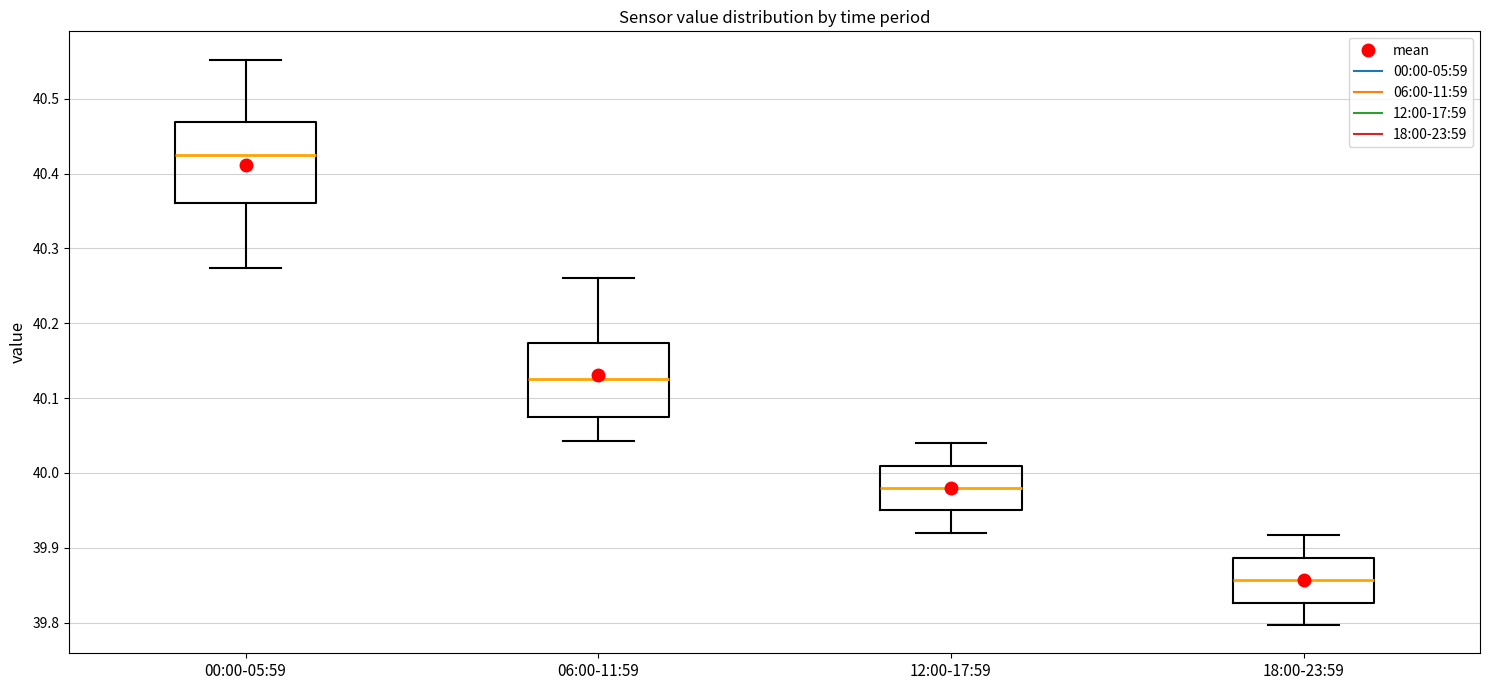

Reading left to right, read every box against the y-axis: the position of its median line, the range the box covers, and the ends of its whiskers. The values are not printed on the chart, so give them approximately, as read against the axis.

00:00-05:59: median 40.42, box 40.36 to 40.47, whiskers 40.27 to 40.55
06:00-11:59: median 40.13, box 40.08 to 40.17, whiskers 40.04 to 40.26
12:00-17:59: median 39.98, box 39.95 to 40.01, whiskers 39.92 to 40.04
18:00-23:59: median 39.86, box 39.83 to 39.89, whiskers 39.80 to 39.92